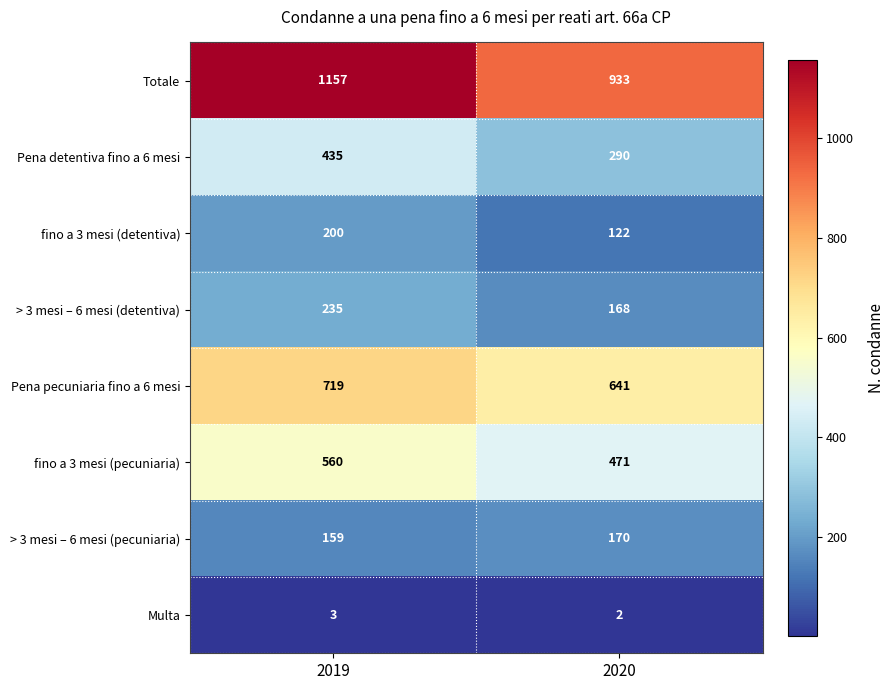

Rank the series at 2019 from highest to lowest value.

Totale, Pena pecuniaria fino a 6 mesi, fino a 3 mesi (pecuniaria), Pena detentiva fino a 6 mesi, > 3 mesi – 6 mesi (detentiva), fino a 3 mesi (detentiva), > 3 mesi – 6 mesi (pecuniaria), Multa